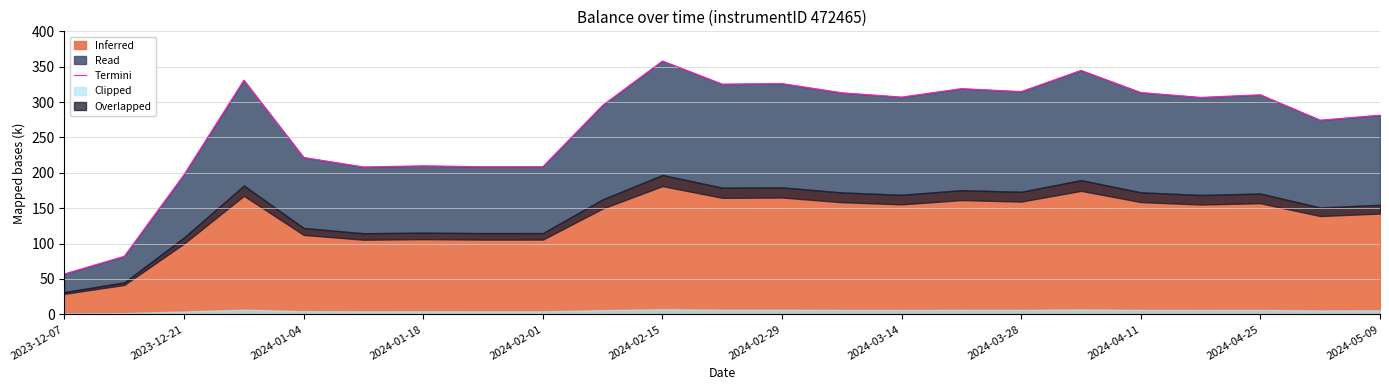

At which label is the value closest to 207609?

2024-02-15